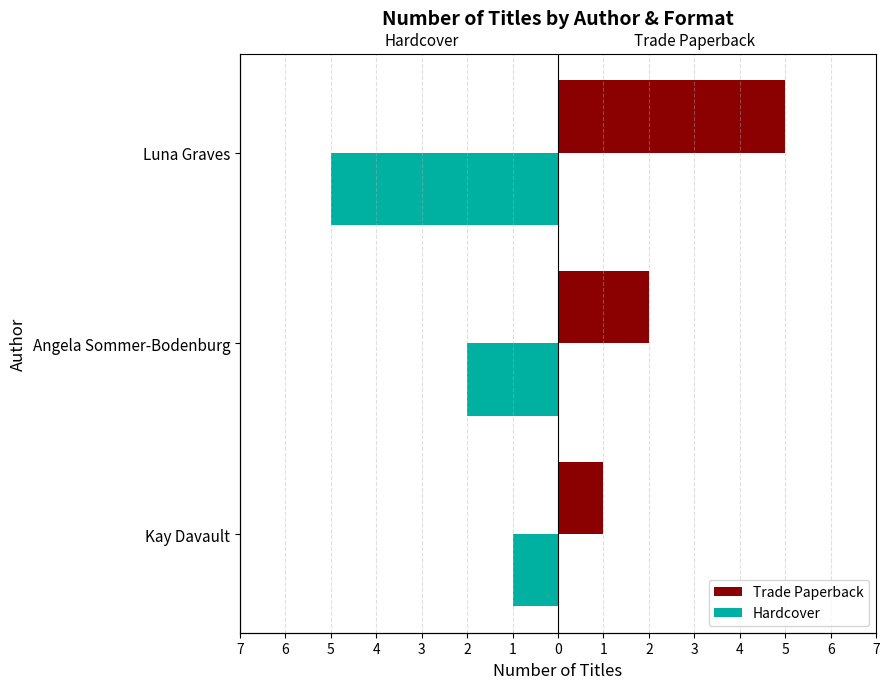

How many bars are there in each group?

2